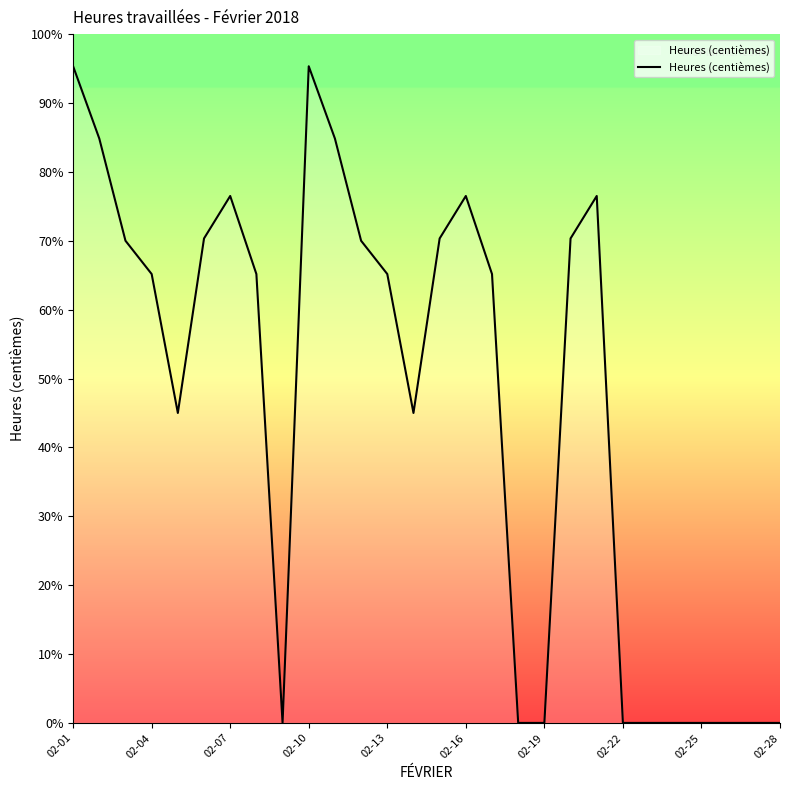

What is the difference between the maximum and minimum values?

95.3